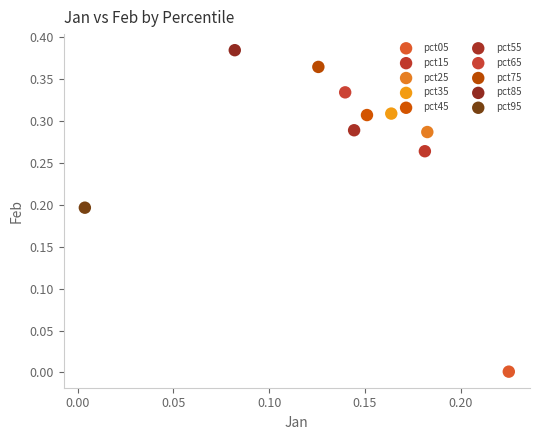

Which series contains the highest Y value?

pct85